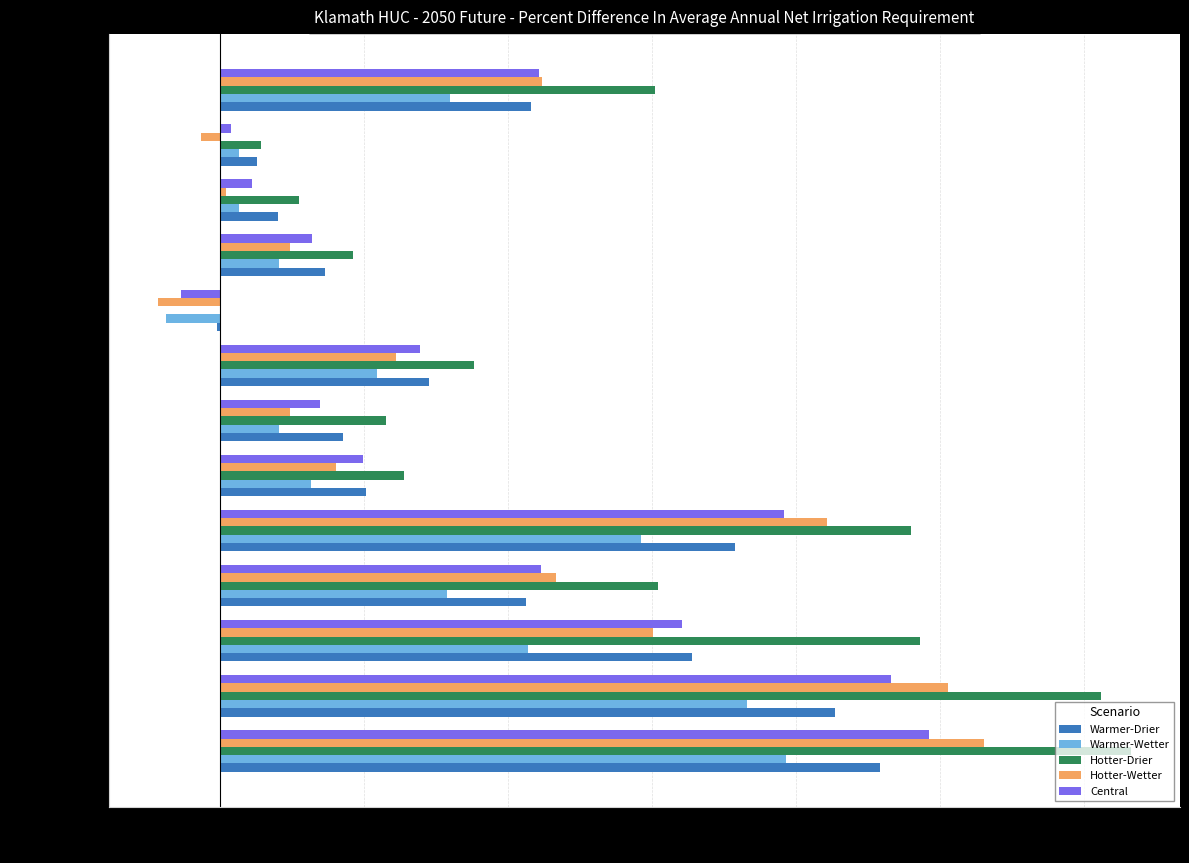

True or false: Warmer-Drier has a value of 0.0 at HUC_18010207.

True